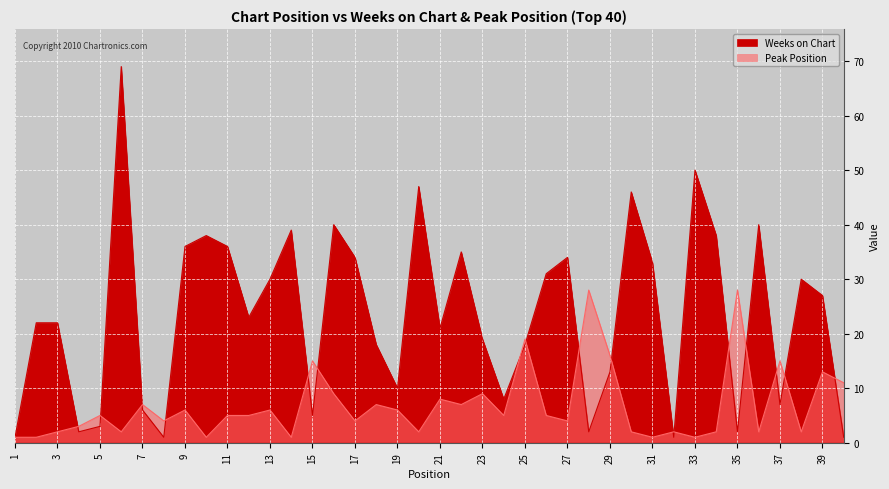

List the series in order of their overall mean, highest first.

Weeks on Chart, Peak Position